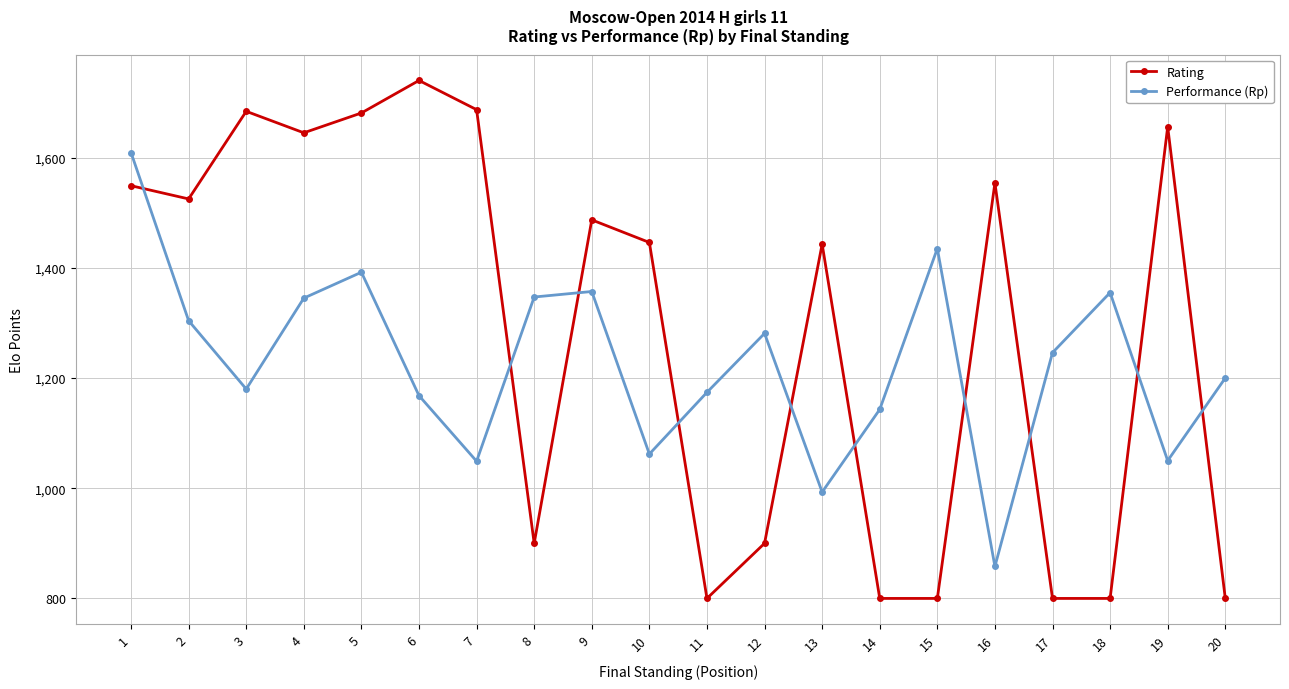

Count the number of data series in this chart.

2